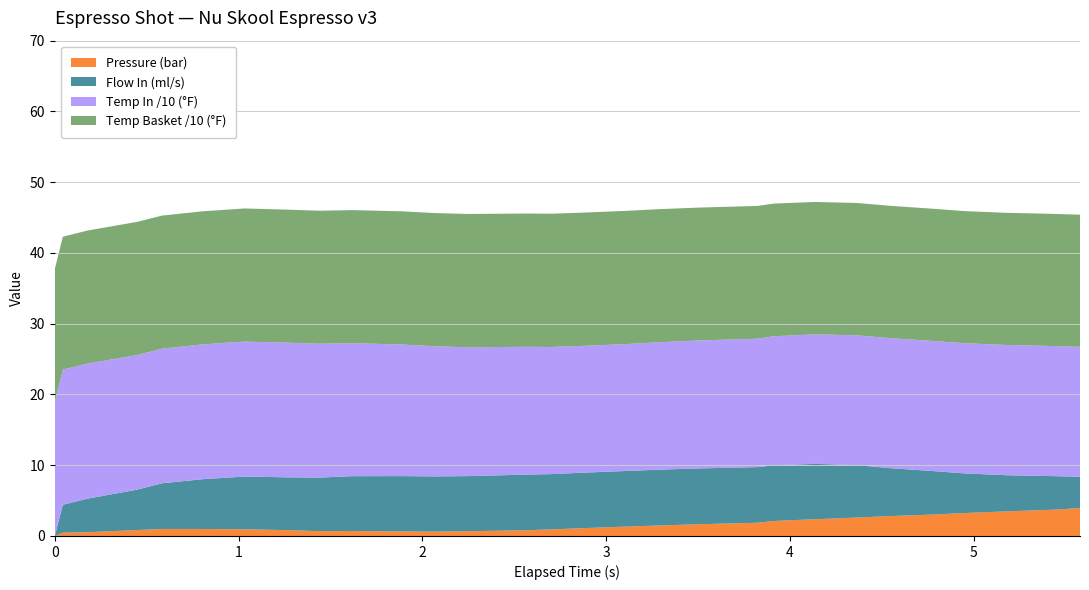

What is the maximum value for Pressure (bar)?

4.0